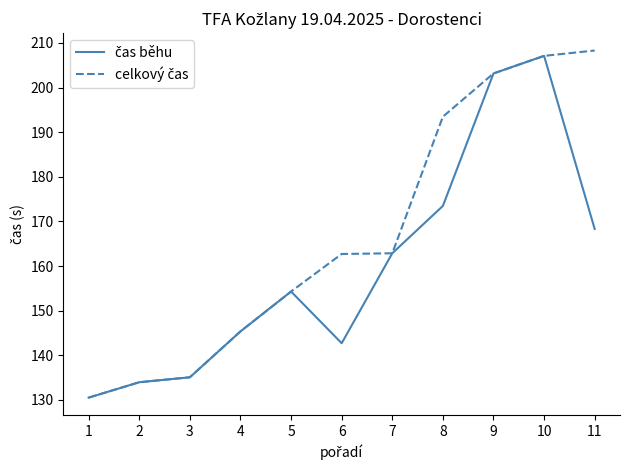

What is the greatest value displayed?

208.3